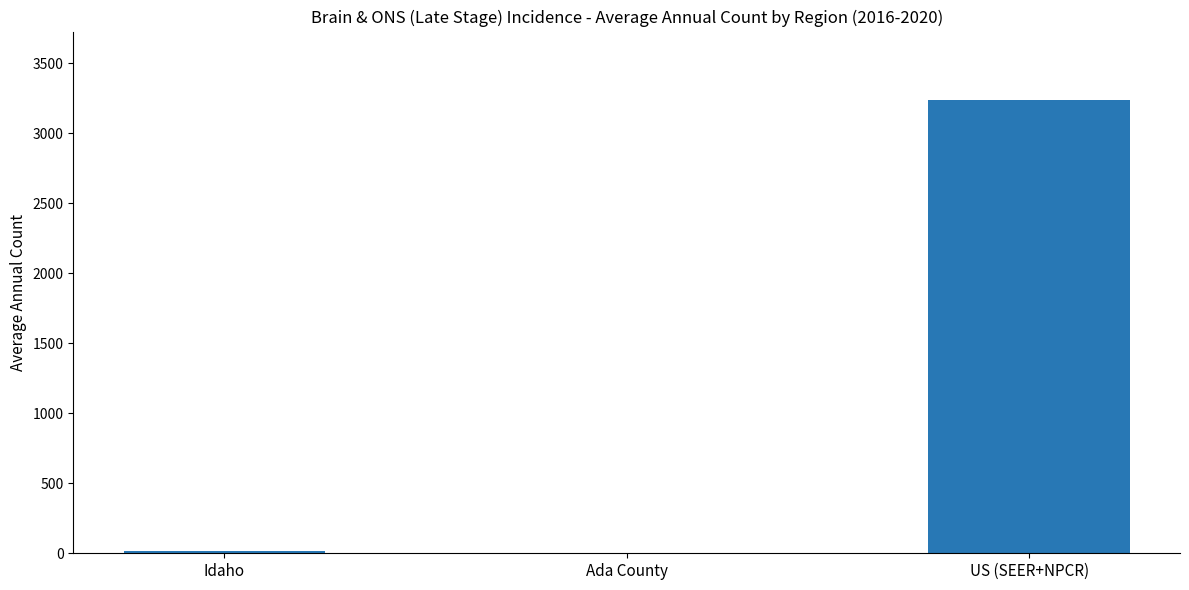

What is the sum of all values?

3262